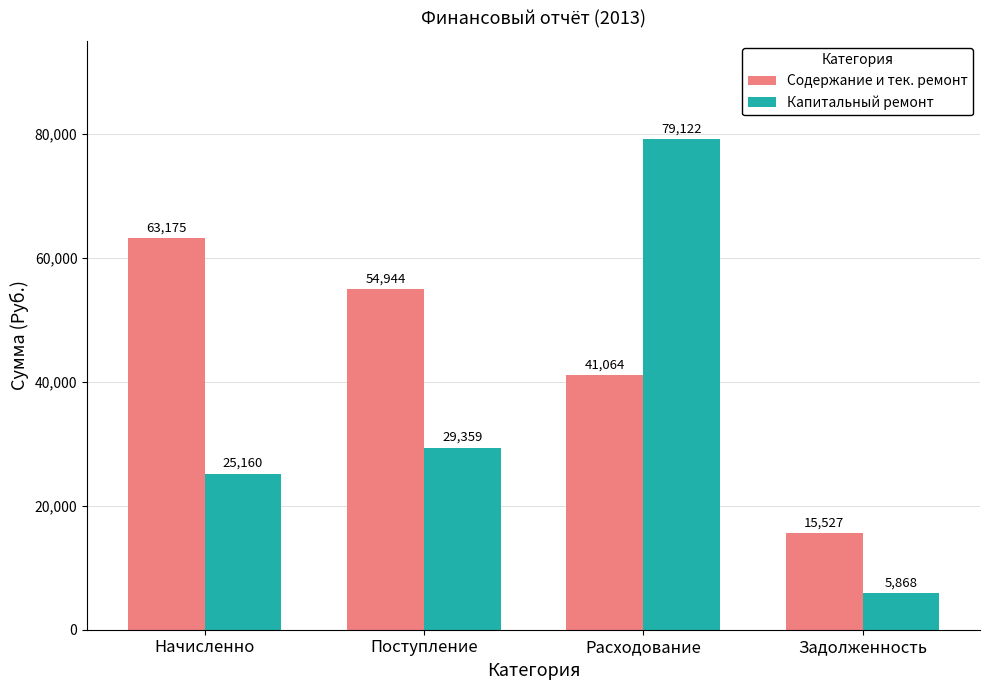

What position from the left is Начисленно?

1